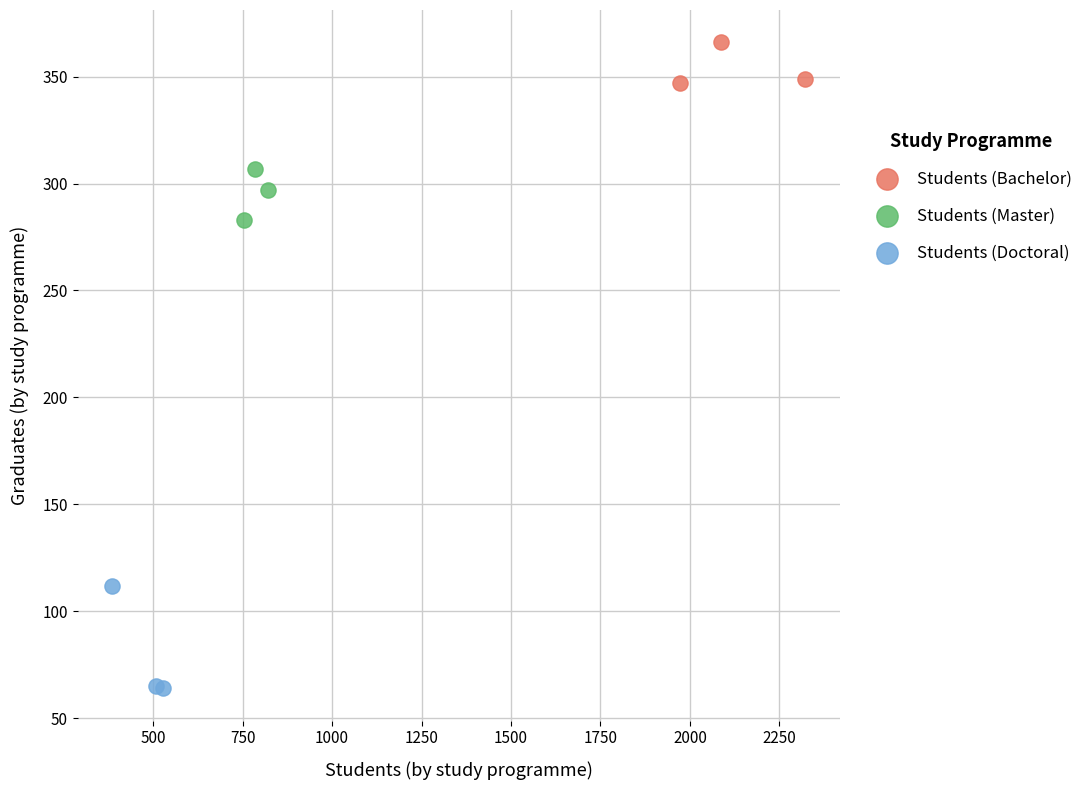

Which series reaches the maximum Y coordinate?

Students (Bachelor)